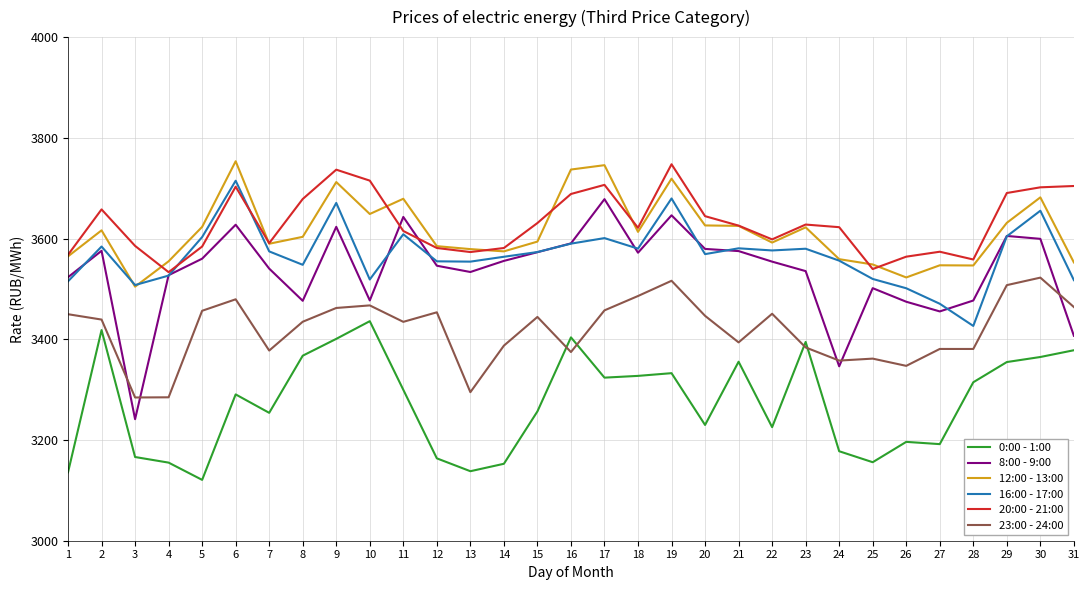

What is the difference between the second highest and second lowest values in the 8:00 - 9:00 series?

299.8